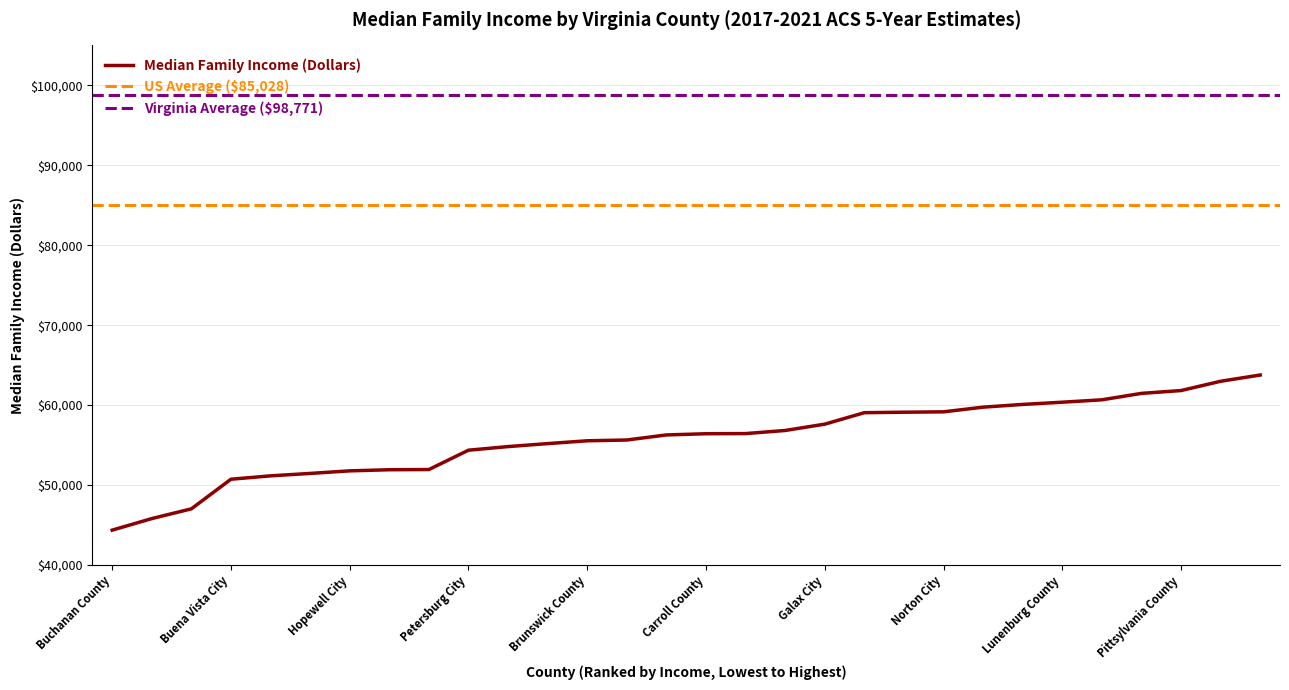

What is the label of the 17th point from the right?

Wise County